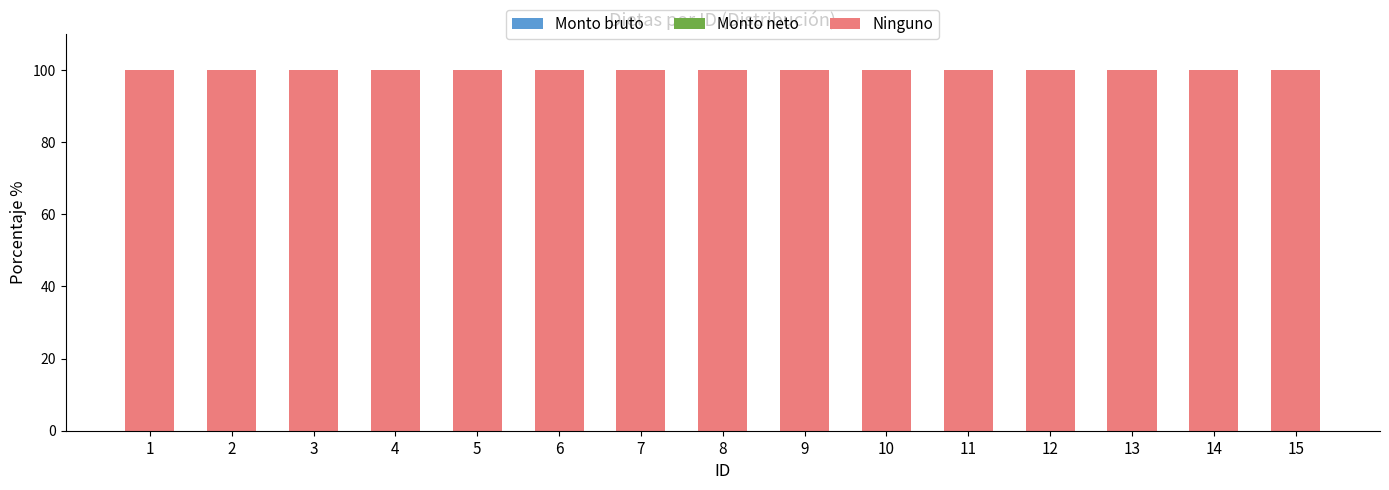

What are all the series names shown in the legend?

Monto bruto, Monto neto, Ninguno